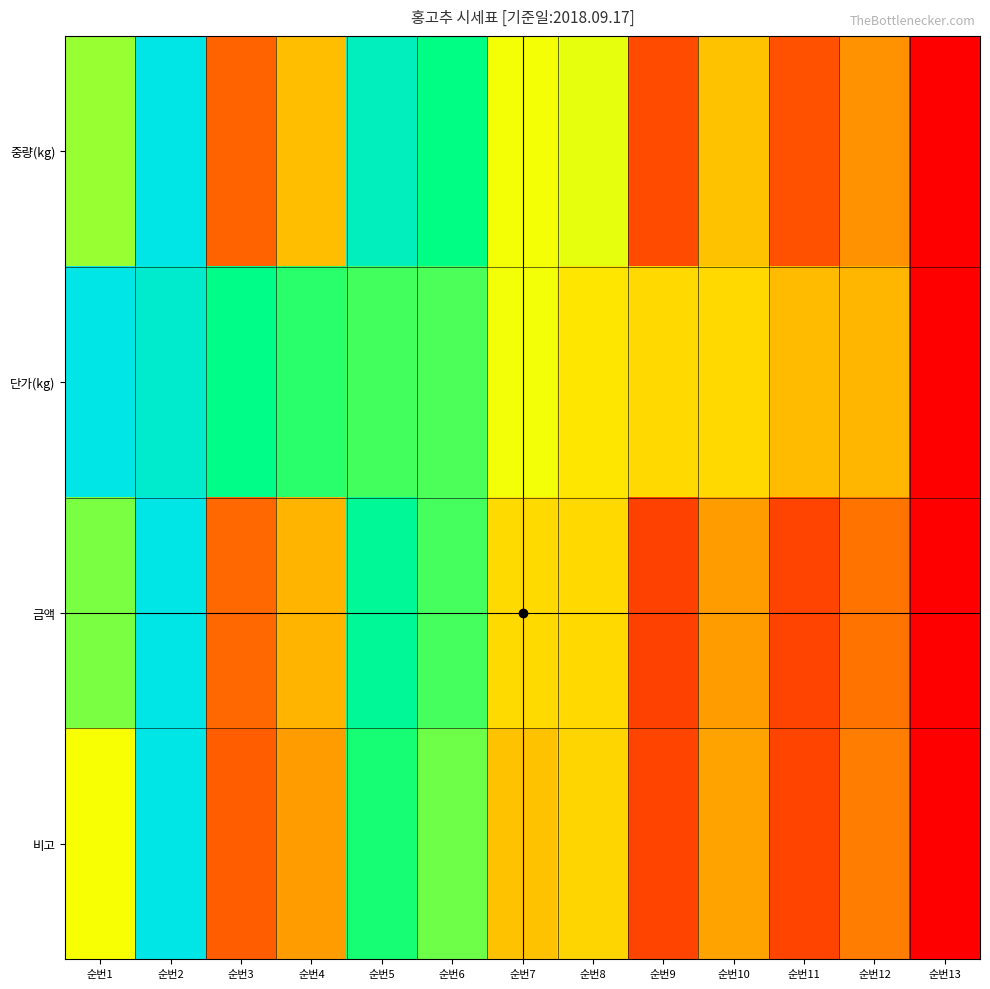

Reading left to right, transcribe all the data shown in this chart.

중량(kg): 순번1=0.6	순번2=1.0	순번3=0.2	순번4=0.4	순번5=0.9	순번6=0.8	순번7=0.5	순번8=0.5	순번9=0.1	순번10=0.4	순번11=0.2	순번12=0.3	순번13=0.0
단가(kg): 순번1=1.0	순번2=0.9	순번3=0.8	순번4=0.7	순번5=0.7	순번6=0.7	순번7=0.5	순번8=0.5	순번9=0.4	순번10=0.4	순번11=0.4	순번12=0.4	순번13=0.0
금액: 순번1=0.6	순번2=1.0	순번3=0.2	순번4=0.4	순번5=0.8	순번6=0.7	순번7=0.4	순번8=0.4	순번9=0.1	순번10=0.3	순번11=0.1	순번12=0.2	순번13=0.0
비고: 순번1=0.5	순번2=1.0	순번3=0.2	순번4=0.3	순번5=0.7	순번6=0.6	순번7=0.4	순번8=0.4	순번9=0.1	순번10=0.3	순번11=0.1	순번12=0.2	순번13=0.0